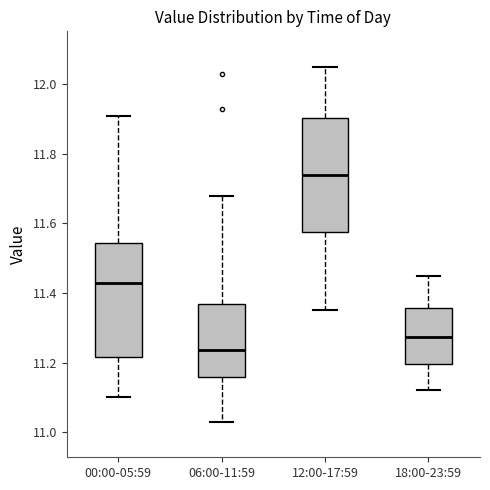

Where is the lower edge of the box for 18:00-23:59 on the y-axis? The values are not printed on the chart, so give them approximately, as read against the axis.

11.20